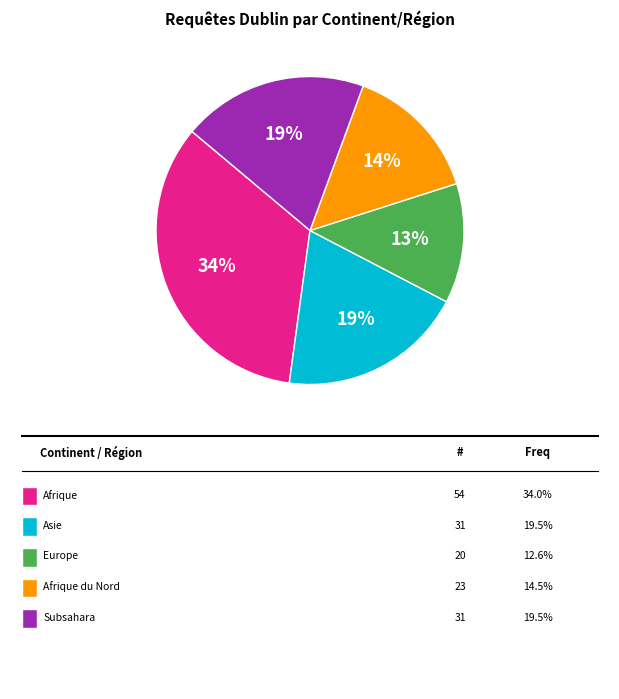

To the nearest percent, what is the average slice percentage?

20%